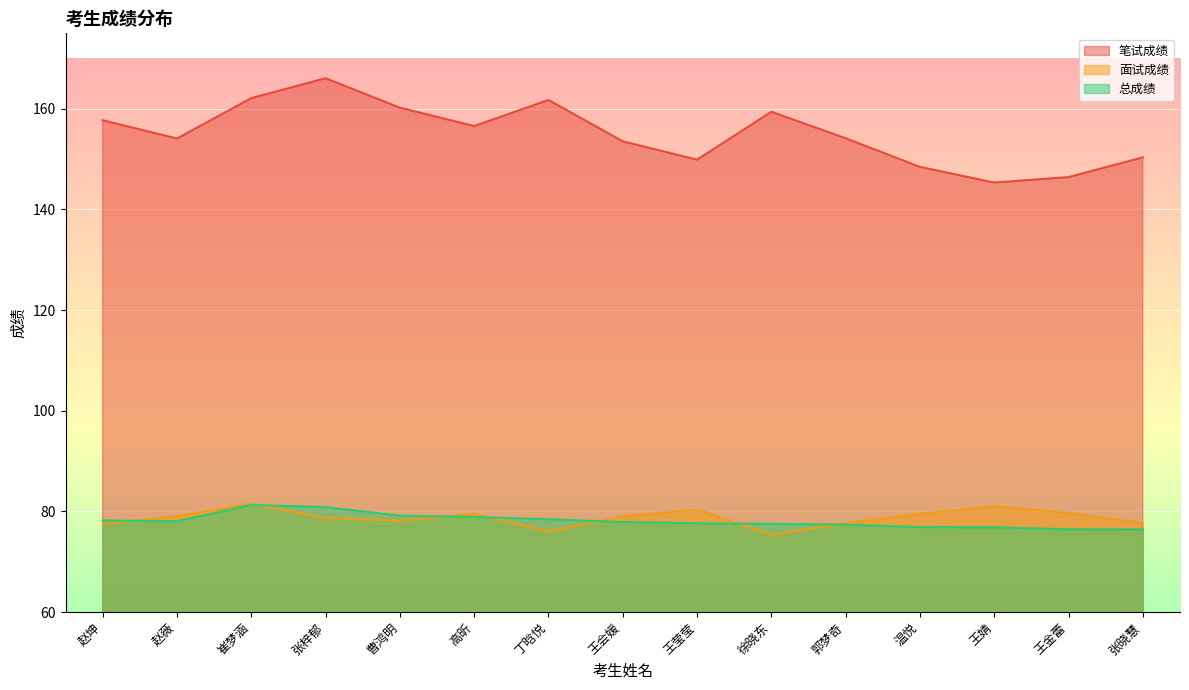

What is the sum of all 笔试成绩 values?

2326.2